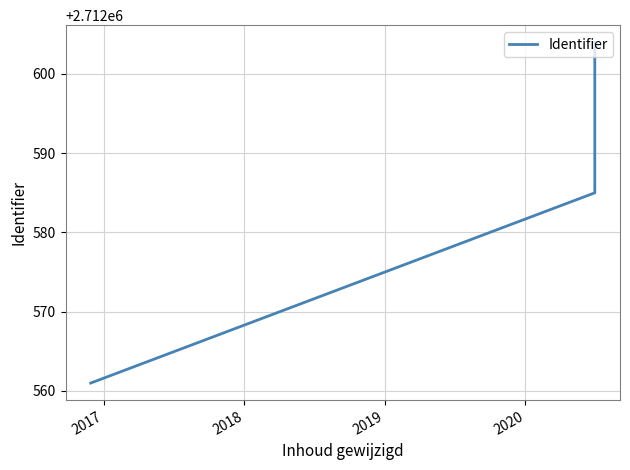

Reading right to left, transcribe all the data shown in this chart.

2712604	2712585	2712561